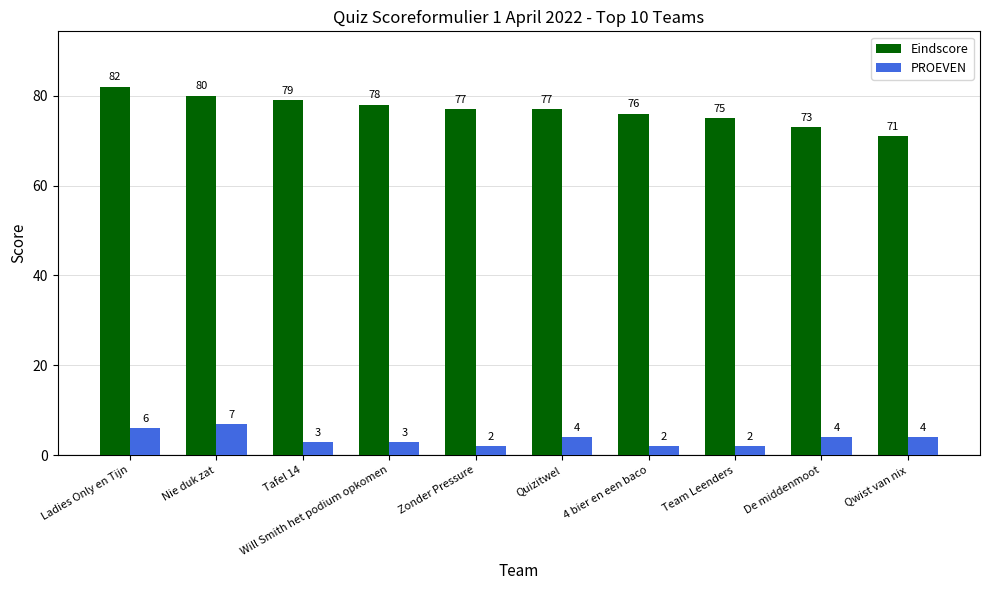

Where is Eindscore nearest to the value 76?

4 bier en een baco